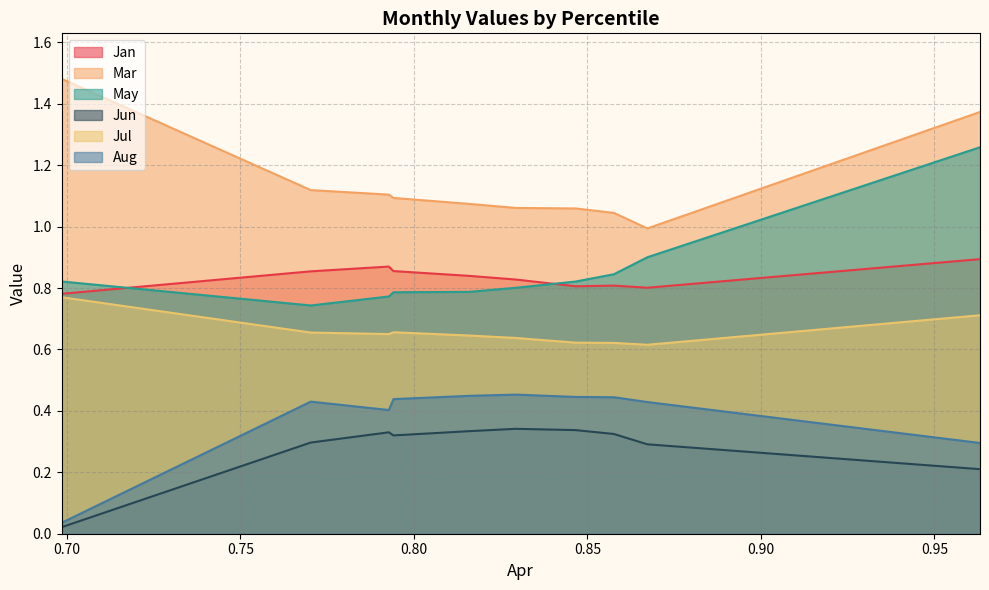

Which series has the widest spread of values?

May